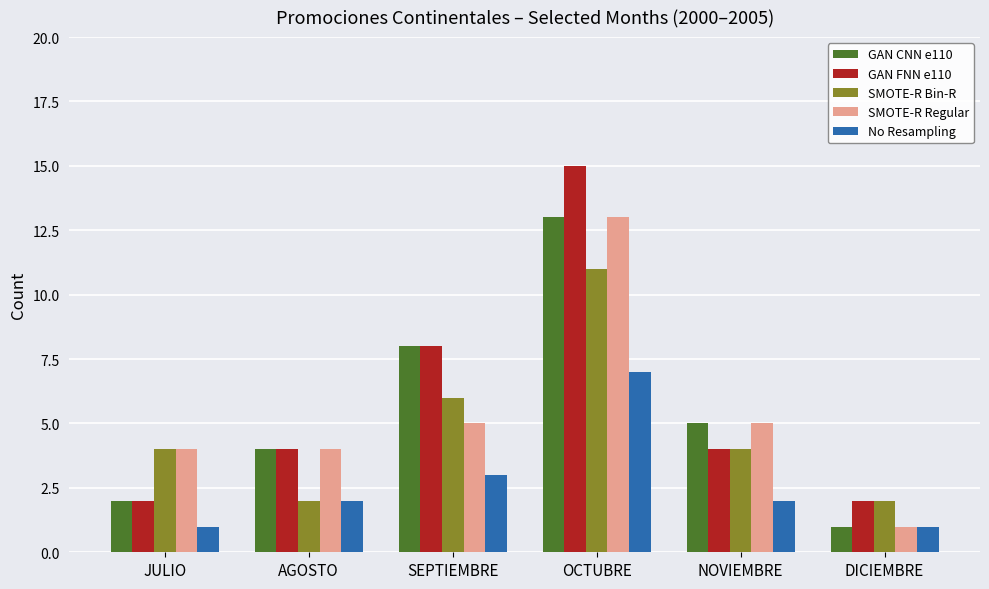

How many bars are there in each group?

5